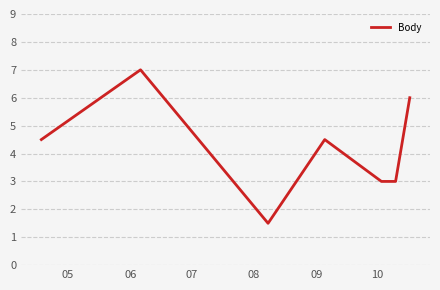

What is the maximum value shown in the chart?

7.0